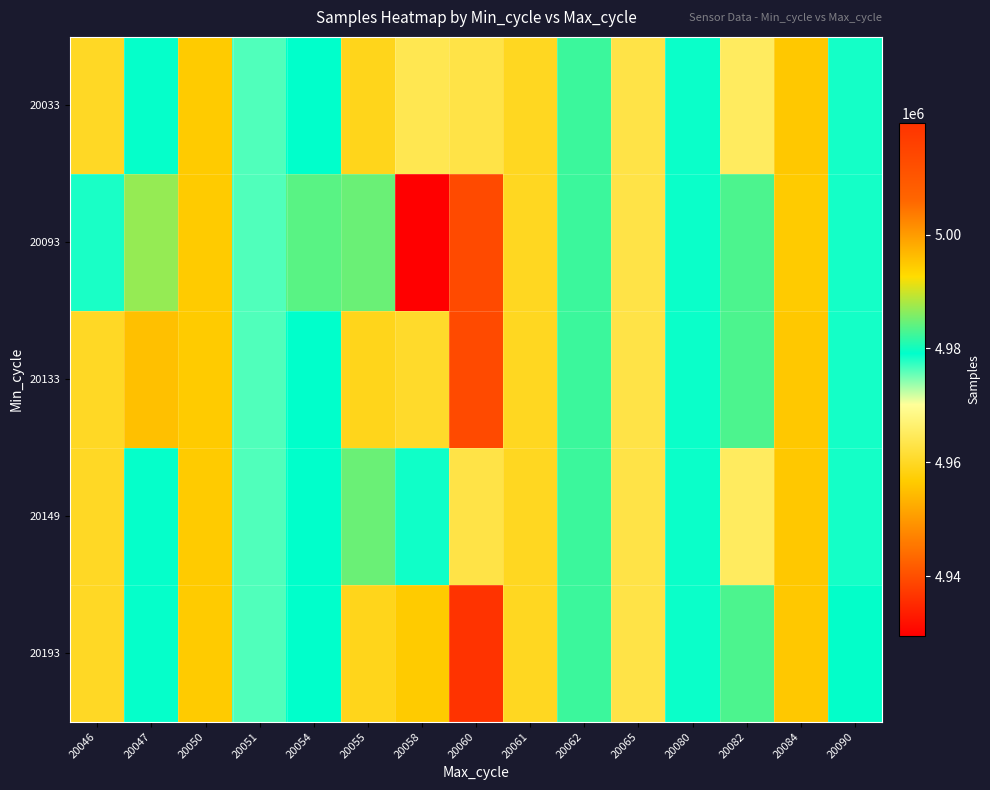

At which category does the chart reach its minimum across all series?

20058